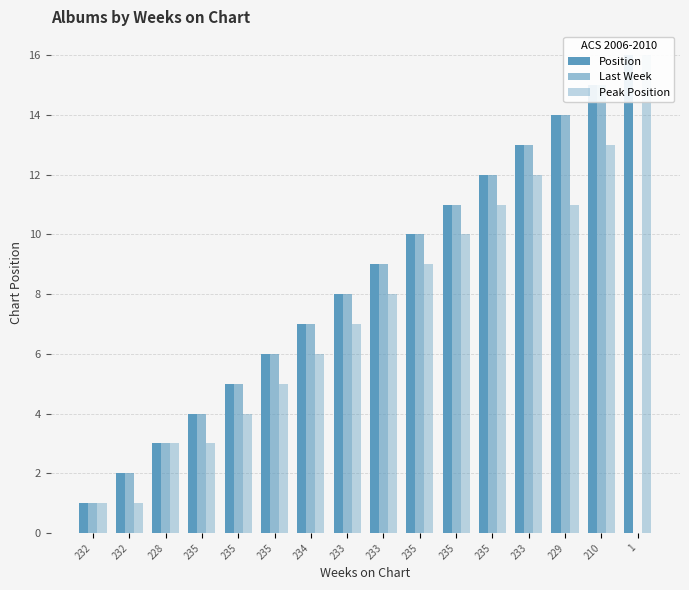

At which label is Position closest to 8?

233